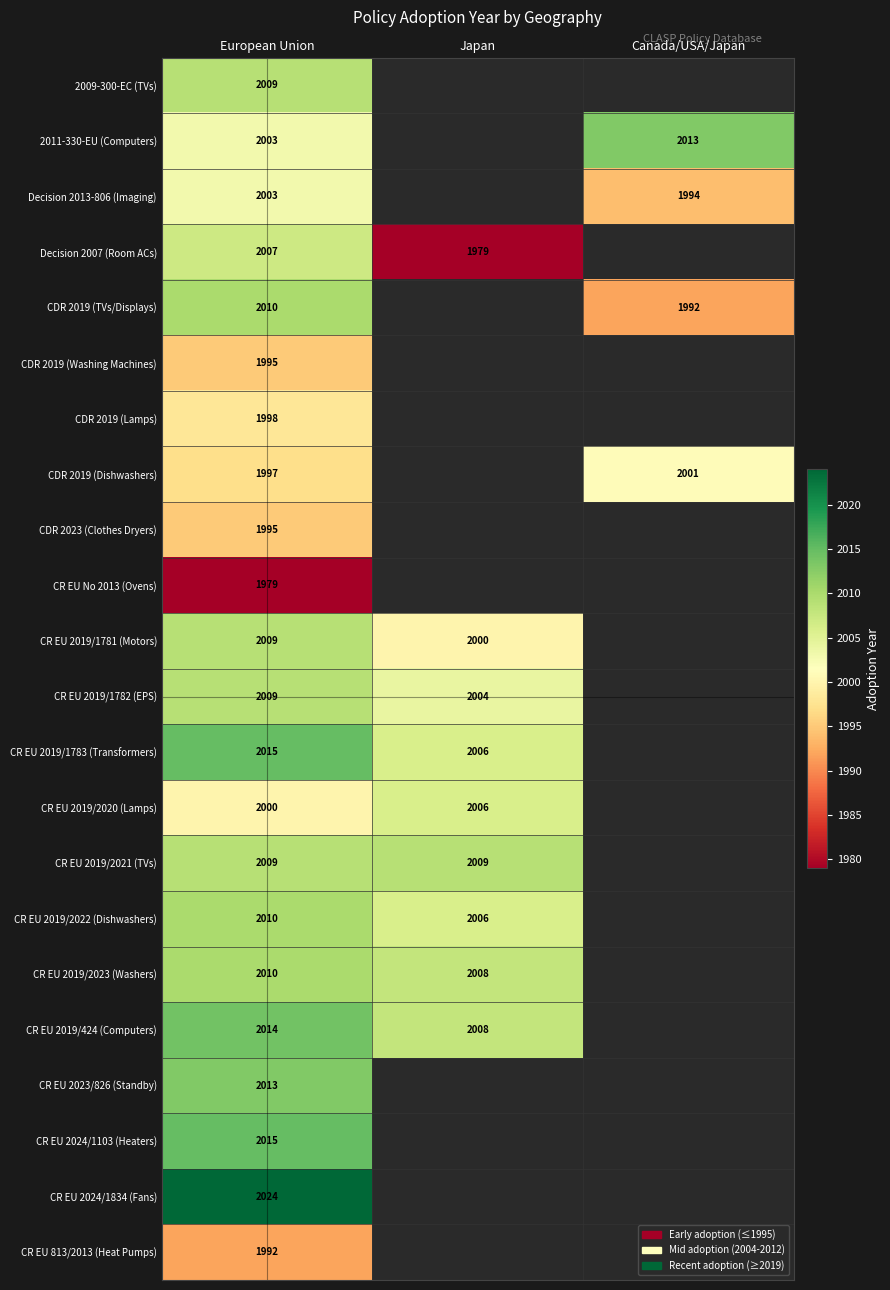

What is the total value across all series at European Union?

44116